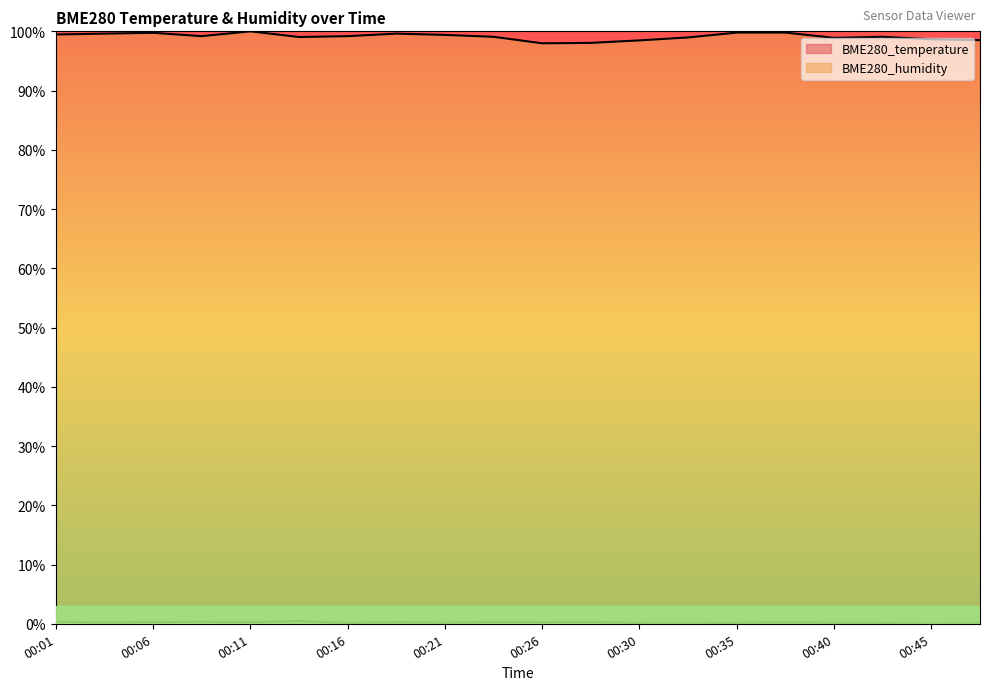

Reading right to left, extract all data points from this chart.

BME280_temperature: 0.1	0.0	0.1	0.1	0.2	0.1	0.1	0.1	0.3	0.2	0.3	0.1	0.2	0.1	0.5	0.2	0.3	0.3	0.2	0.4
BME280_humidity: 98.5	98.7	99.1	98.9	99.8	99.8	99.0	98.5	98.0	98.0	99.1	99.4	99.6	99.2	99.0	100.0	99.2	99.8	99.6	99.5